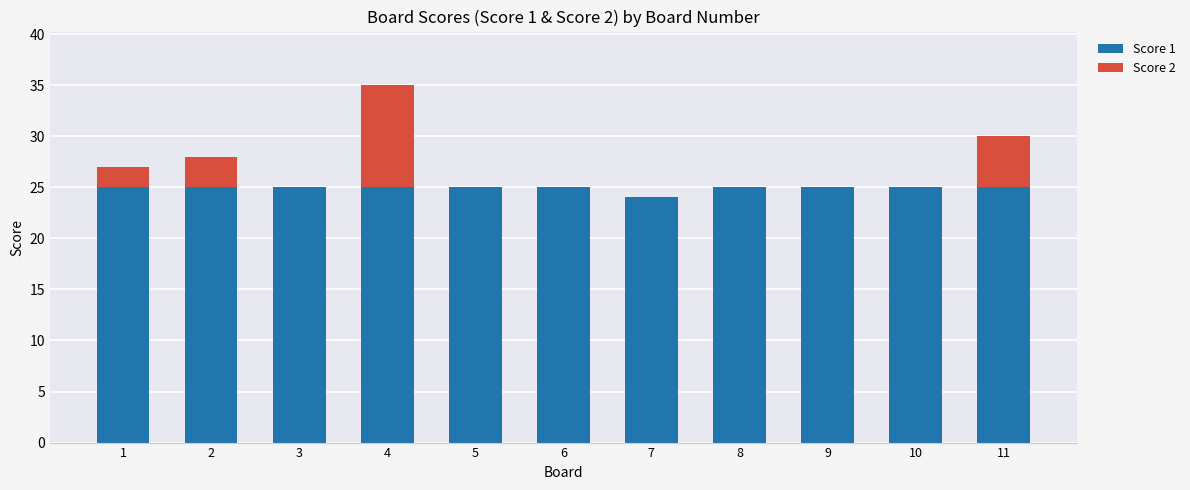

Are the bars horizontal?

No